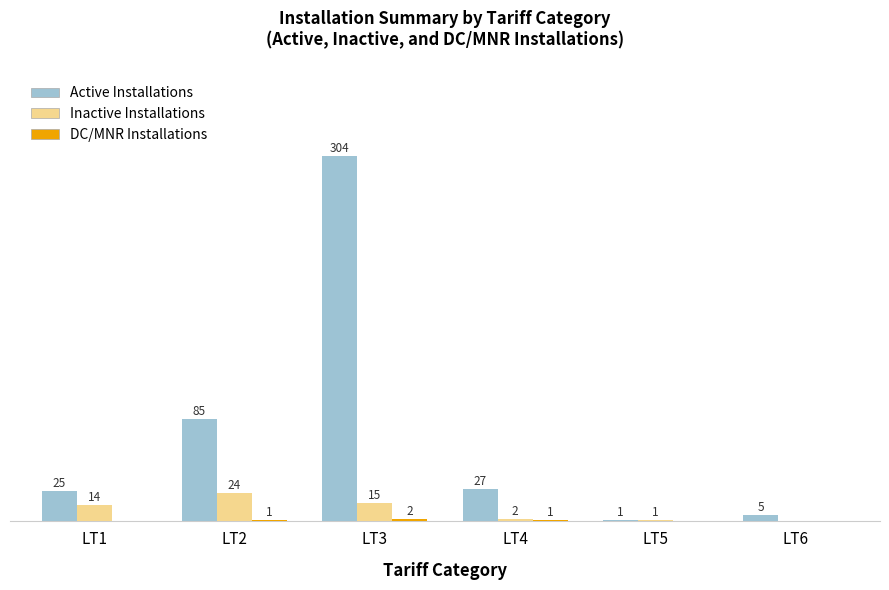

At which label is Inactive Installations closest to 12?

LT1